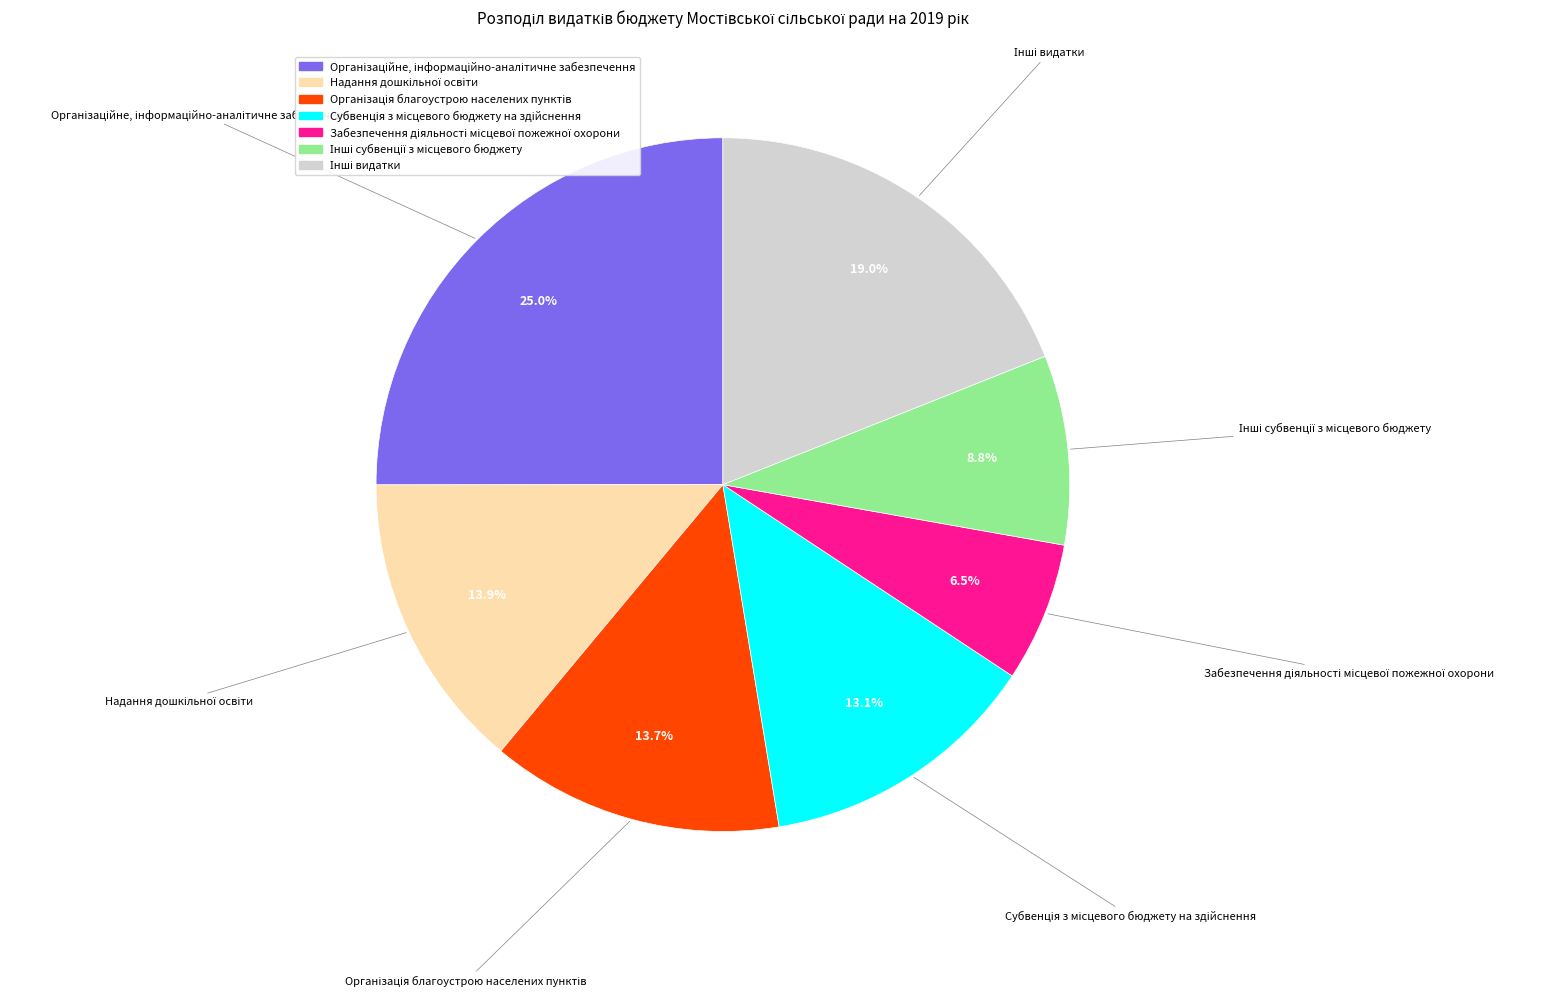

Does any single category account for the majority?

No